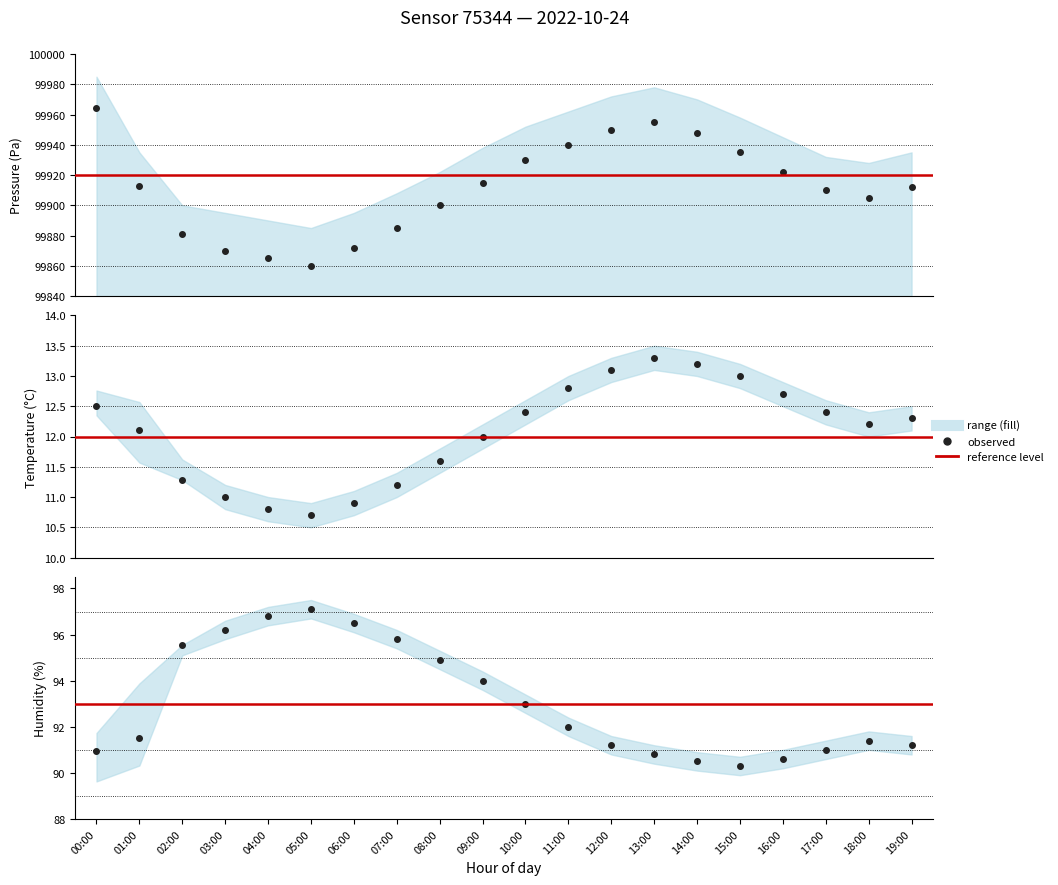

What is the sum of the temperature values at 19:00 and 09:00?

24.3